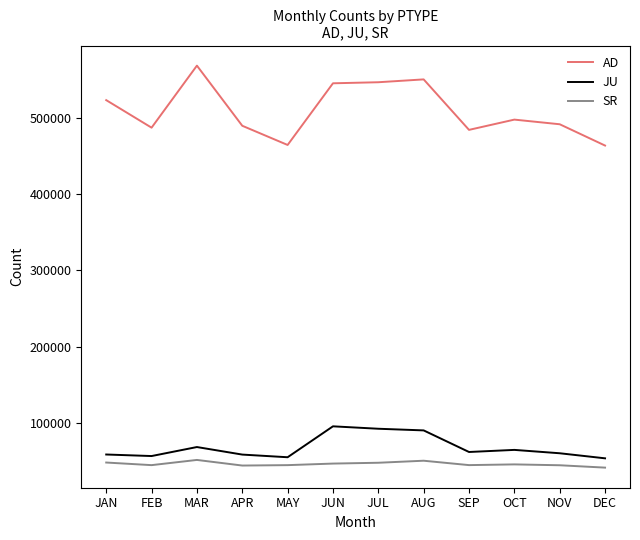

What is the lowest value of the AD series?

463696